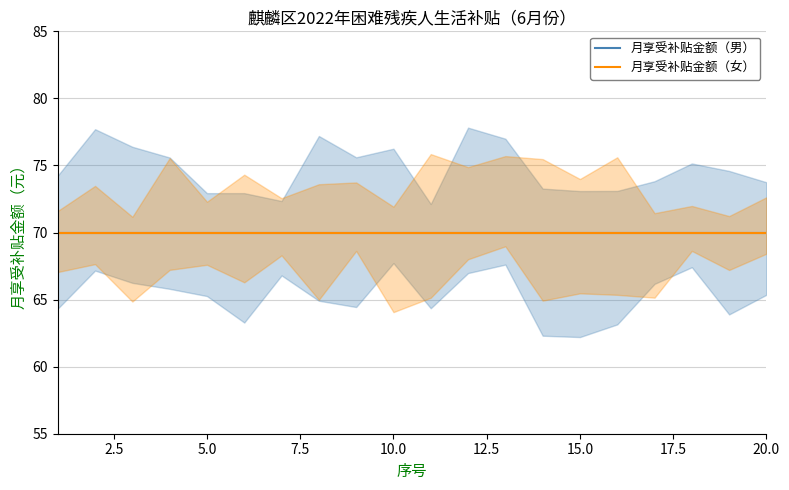

Is the value of 月享受补贴金额_女 at 8 greater than the value of 序号 at 17?

Yes